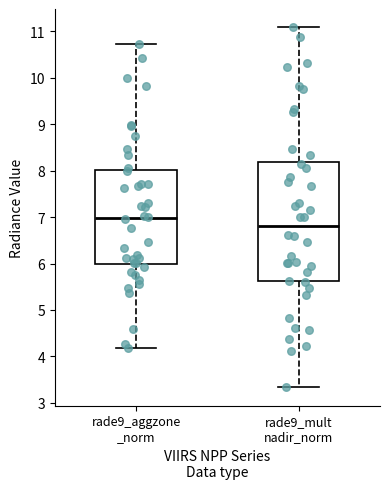

Reading left to right, read every box against the y-axis: the position of its median line, the range the box covers, and the ends of its whiskers. The values are not printed on the chart, so give them approximately, as read against the axis.

rade9_aggzone _norm: median 7.0, box 6.0 to 8.0, whiskers 4.2 to 10.7
rade9_mult nadir_norm: median 6.8, box 5.6 to 8.2, whiskers 3.3 to 11.1